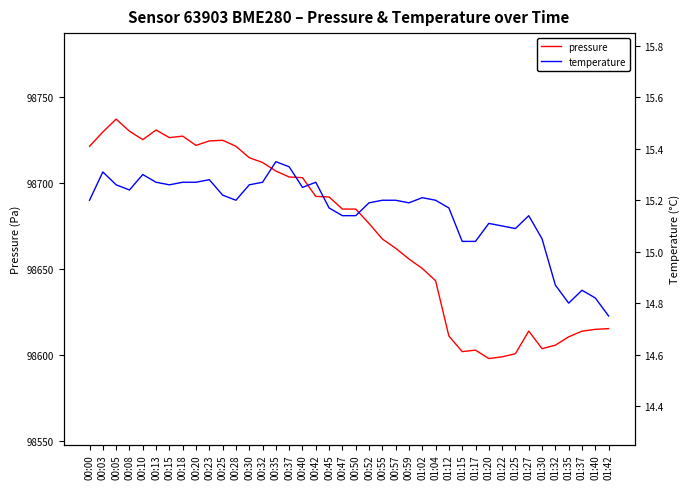

Where is the first local maximum for temperature?

00:03